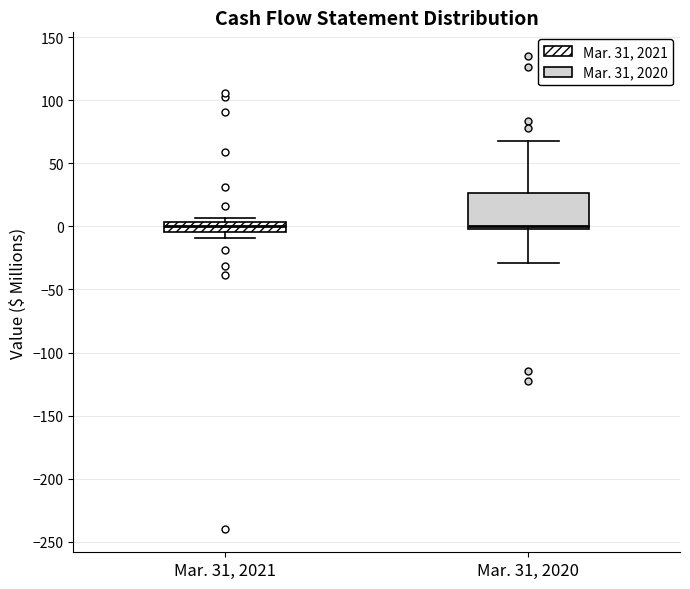

Comparing the boxes themselves (not the whiskers), which one is the tallest?

Mar. 31, 2020